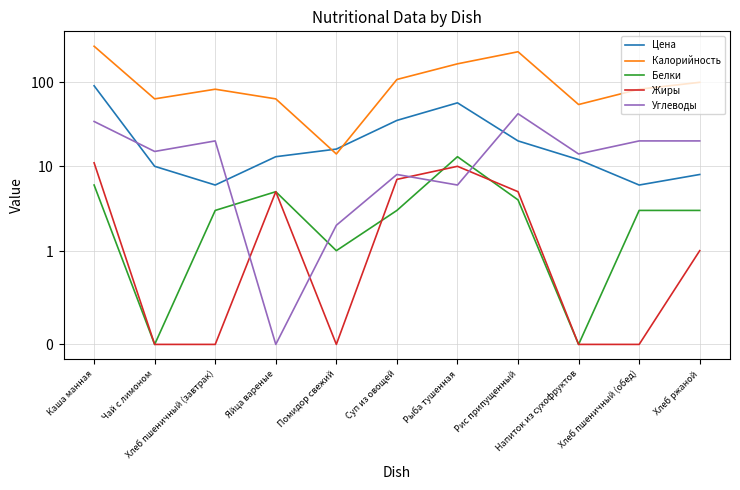

What value does the Белки series have at Хлеб пшеничный (завтрак)?

3.0